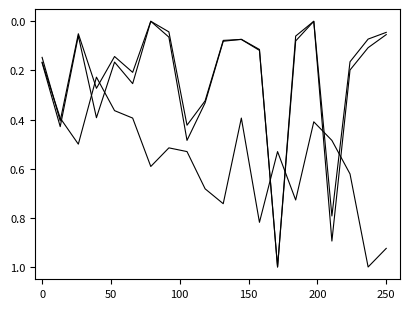

The в том числе на приеме series shows 0.1 at 200. True or false?

True